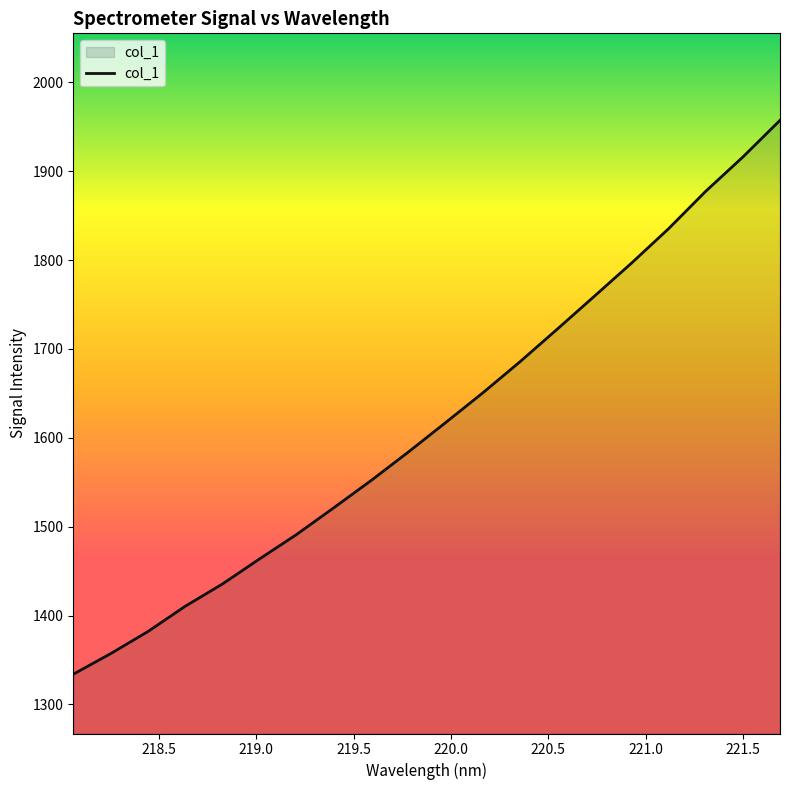

What is the greatest value displayed?

1957.2